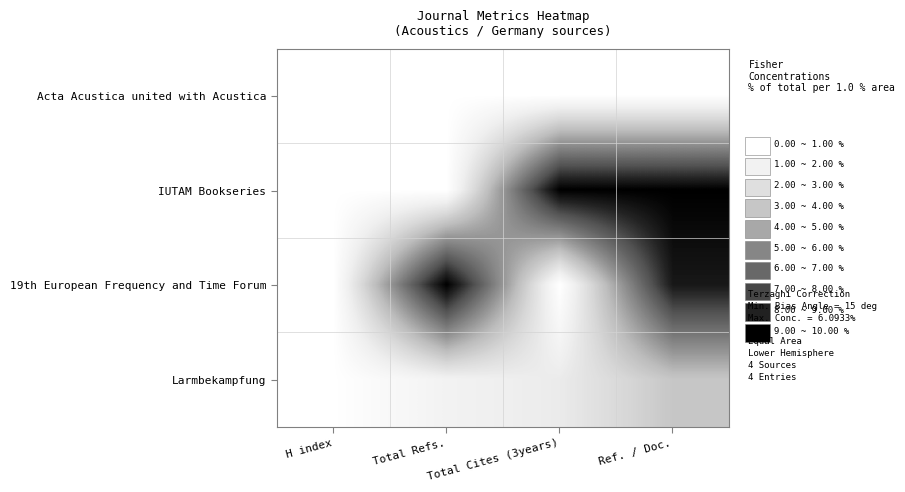

Between H index and Total Refs., which series saw the biggest shift?

19th European Frequency and Time Forum